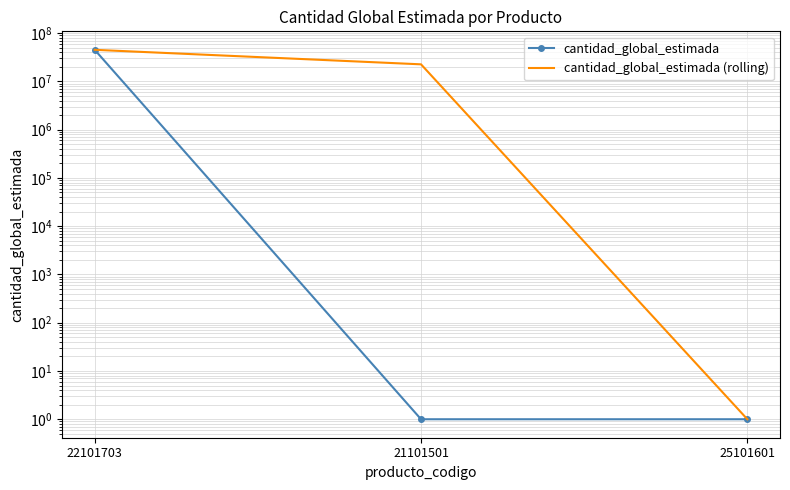

At how many categories does at least one series exceed 1793248?

2